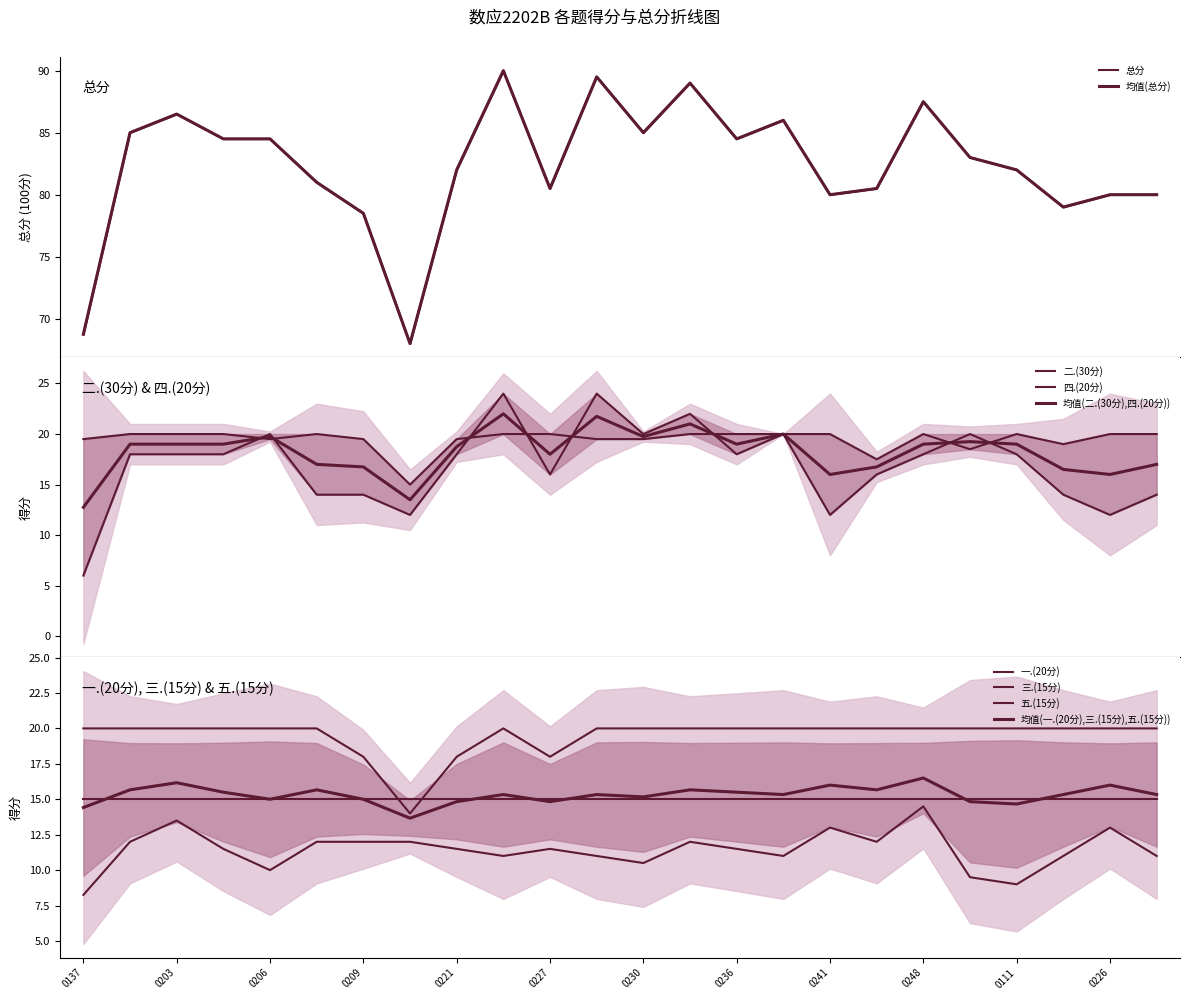

Does the chart have visible grid lines?

No